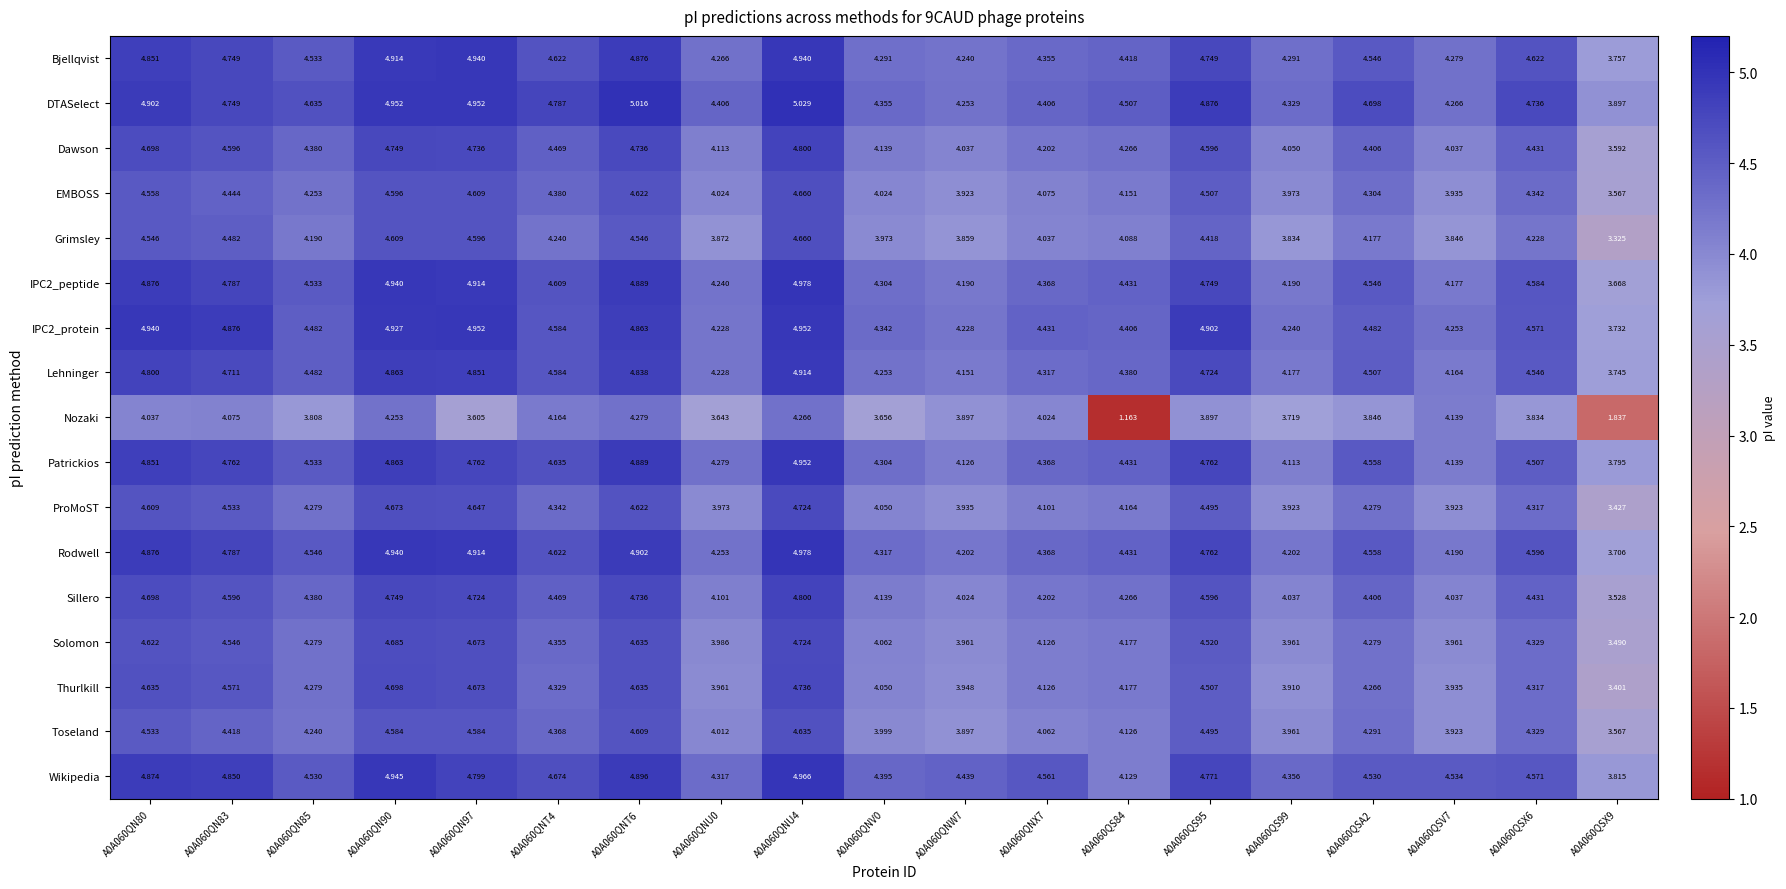

Which series changed the most between A0A060QN97 and A0A060QNV0?

Bjellqvist